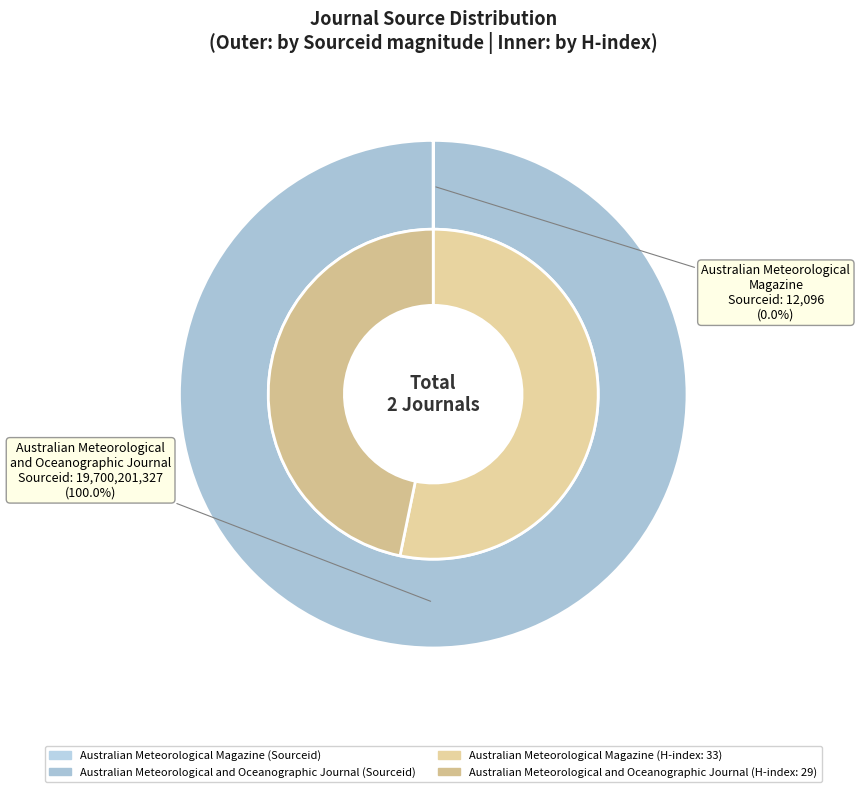

Is it true that Australian Meteorological and Oceanographic Journal is 99% of the pie?

False